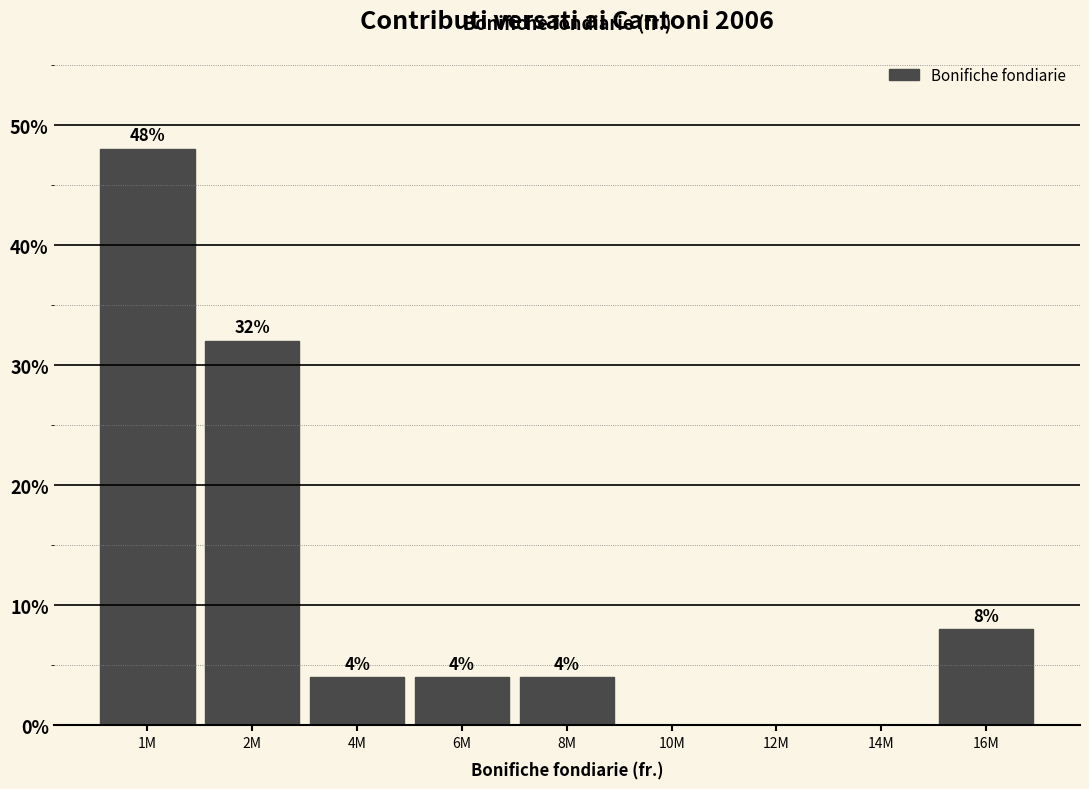

Reading right to left, extract all data points from this chart.

16M=8	14M=0	12M=0	10M=0	8M=4	6M=4	4M=4	2M=32	1M=48